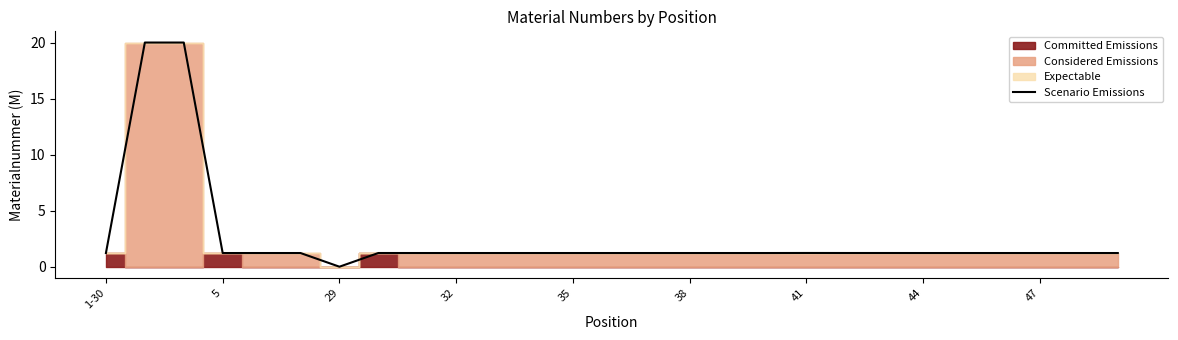

What is the value of the 8th point from the left?

1.2